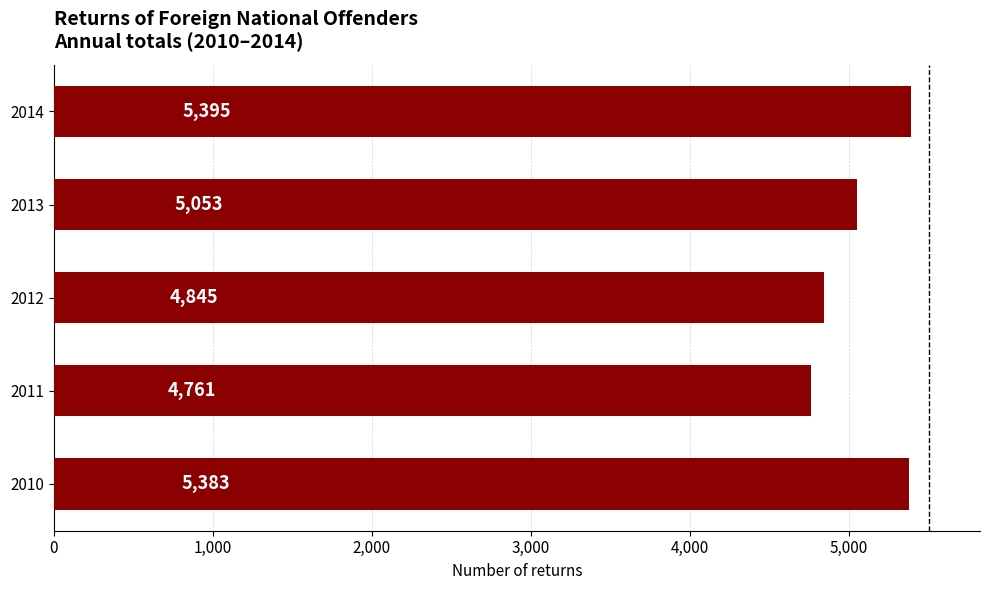

How many values are below 5053?

2